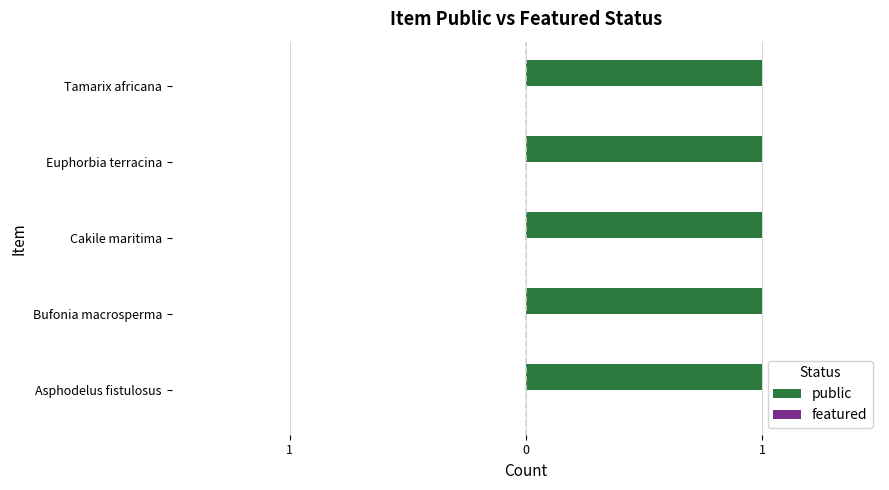

What are all the series names shown in the legend?

public, featured